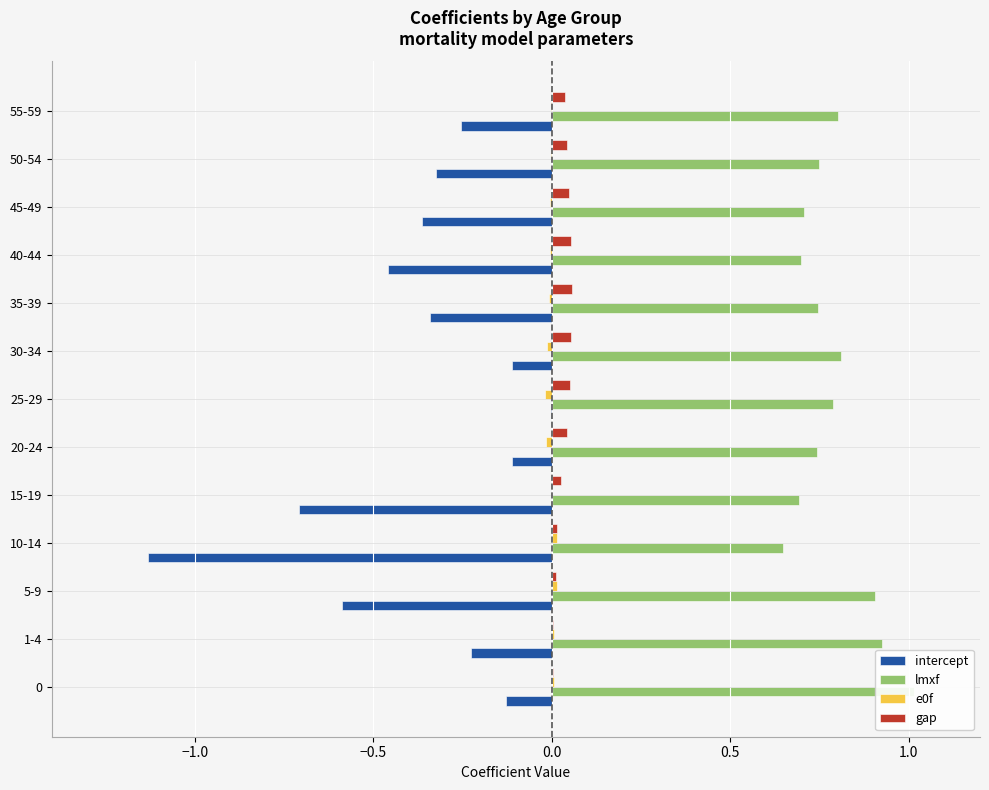

How many data points does each series have?

13